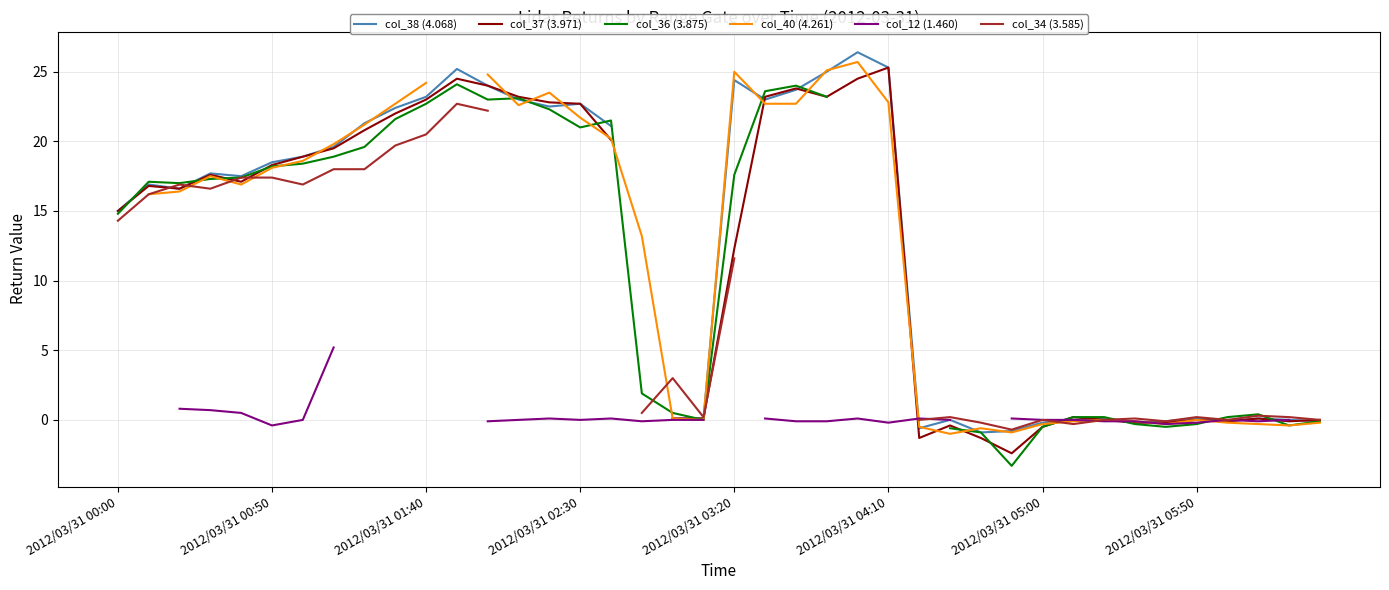

True or false: col_36 (3.875) has more than 2 points higher than both neighbors.

True